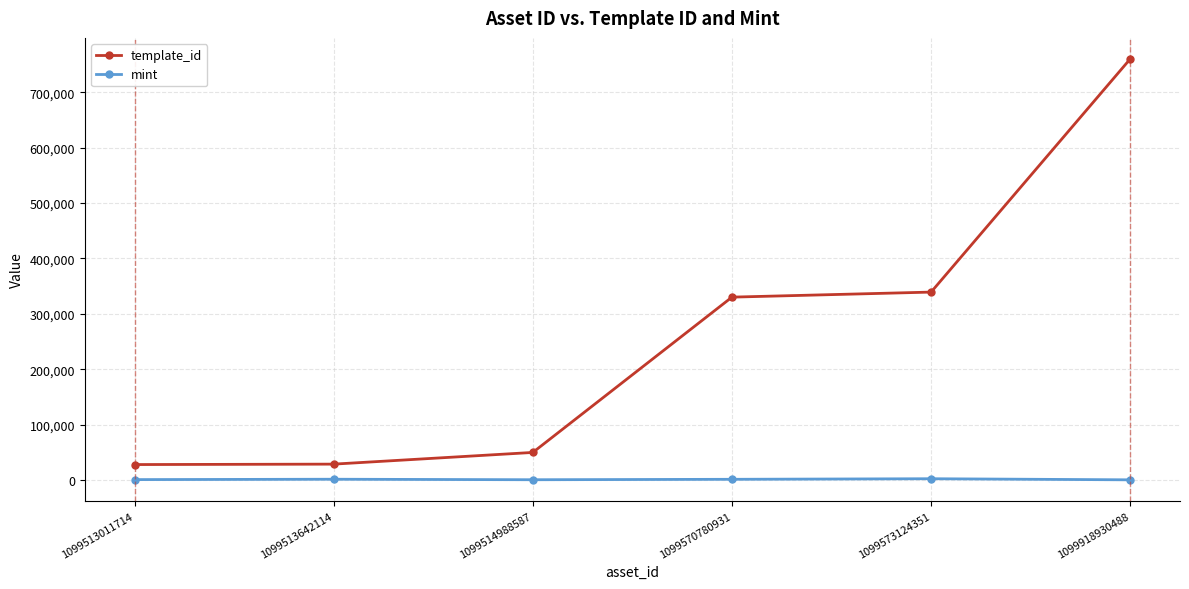

List the series in order of their overall mean, highest first.

template_id, mint